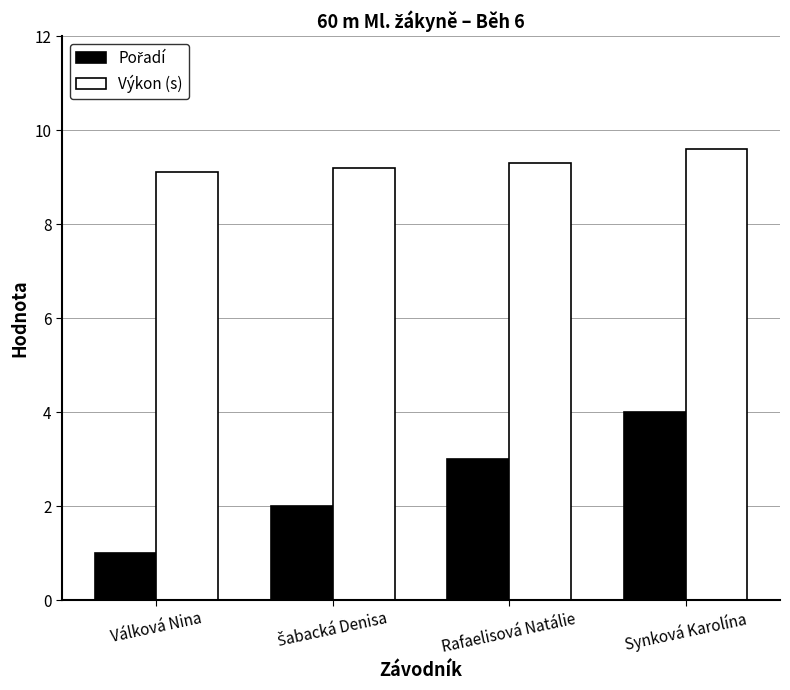

Which category has the highest value in the Výkon (s) series?

Synková Karolína